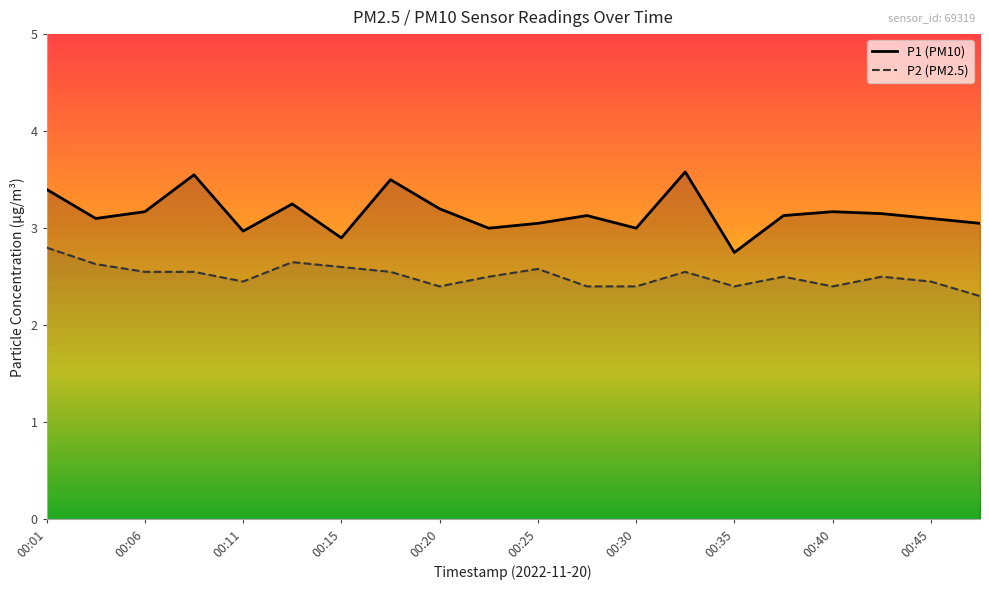

Reading right to left, extract all data points from this chart.

P1: 00:47=3.0	00:45=3.1	00:42=3.1	00:40=3.2	00:37=3.1	00:35=2.8	00:33=3.6	00:30=3.0	00:28=3.1	00:25=3.0	00:23=3.0	00:20=3.2	00:18=3.5	00:15=2.9	00:13=3.2	00:11=3.0	00:08=3.5	00:06=3.2	00:03=3.1	00:01=3.4
P2: 00:47=2.3	00:45=2.5	00:42=2.5	00:40=2.4	00:37=2.5	00:35=2.4	00:33=2.5	00:30=2.4	00:28=2.4	00:25=2.6	00:23=2.5	00:20=2.4	00:18=2.5	00:15=2.6	00:13=2.6	00:11=2.5	00:08=2.5	00:06=2.5	00:03=2.6	00:01=2.8